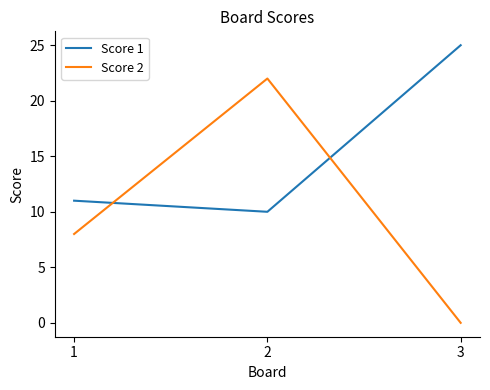

The value of Score 1 at 2 is 3. True or false?

False